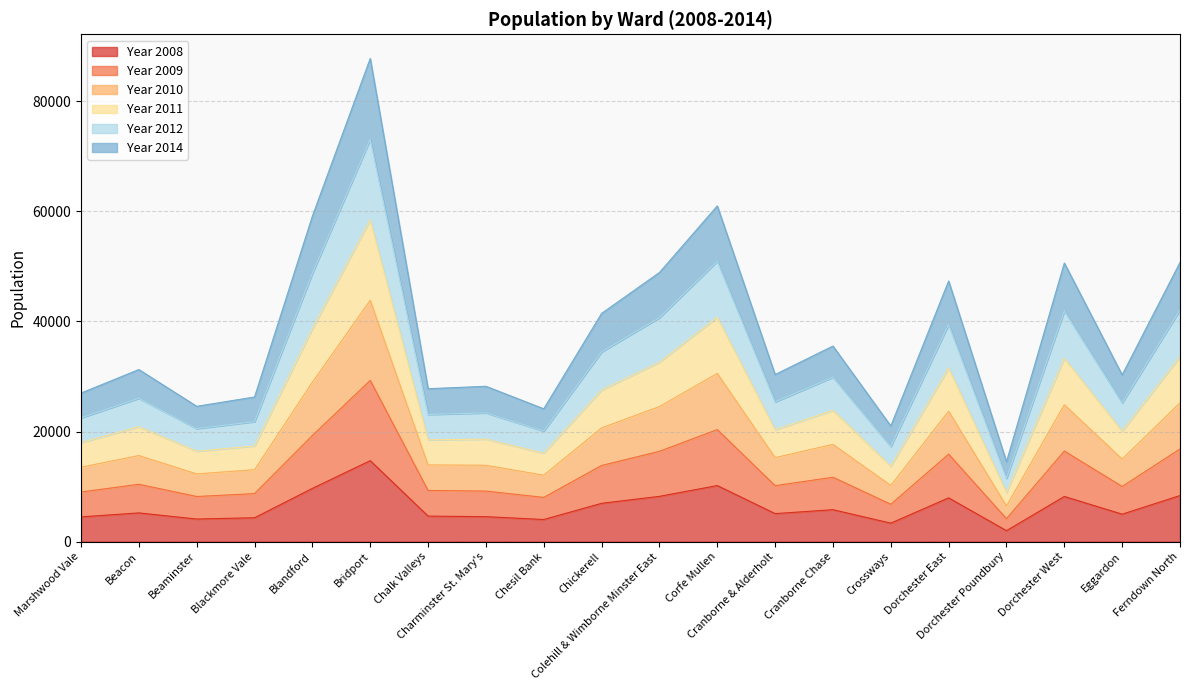

At which category is the sum across all series the highest?

Bridport